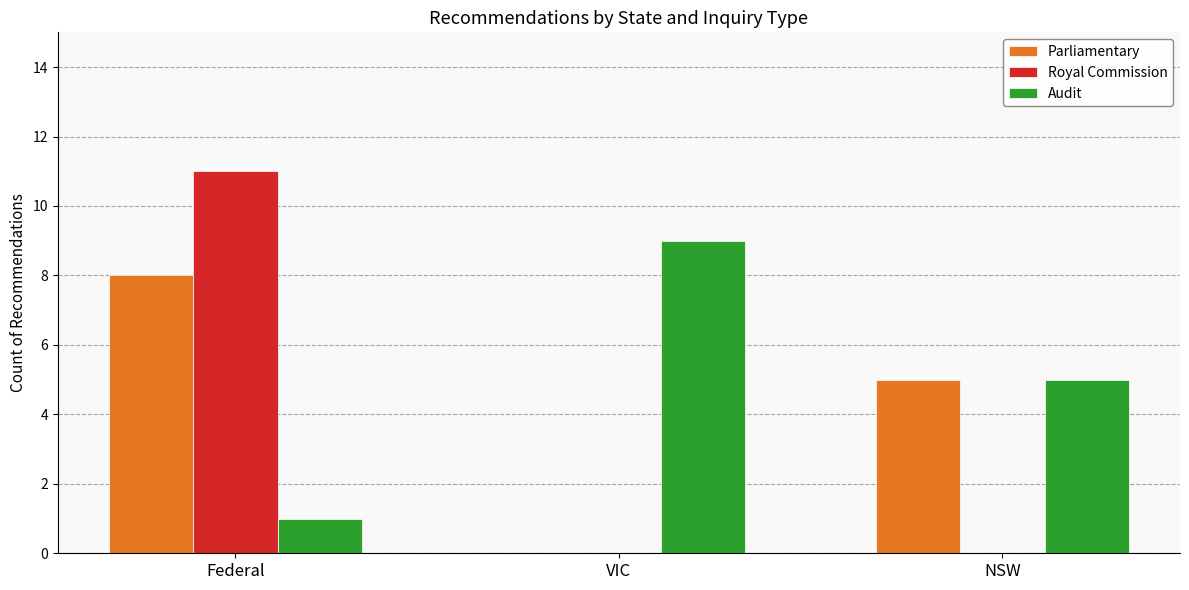

What value does the Audit series have at Federal?

1